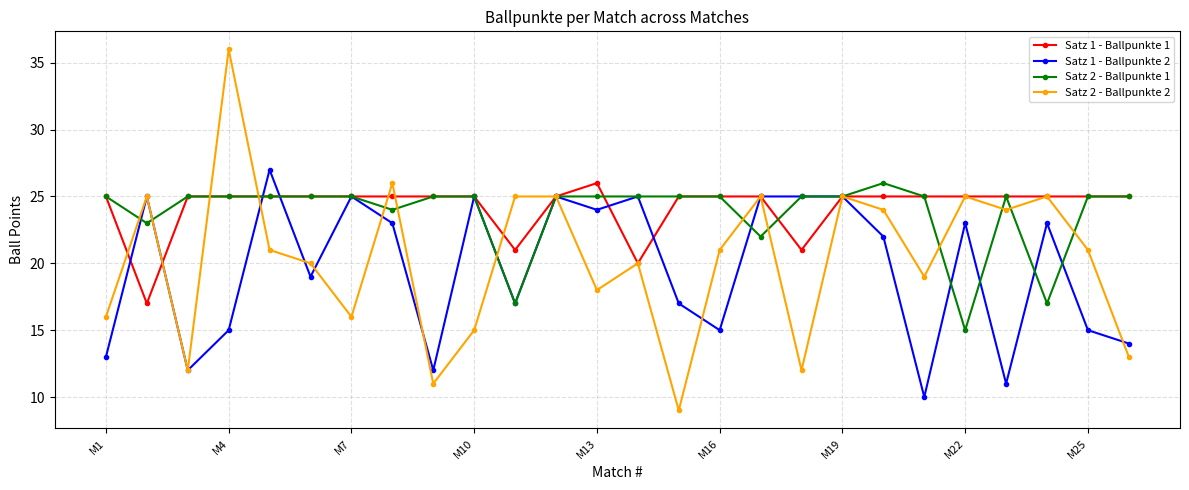

Which series has the largest total across all categories?

Satz 1 - Ballpunkte 1